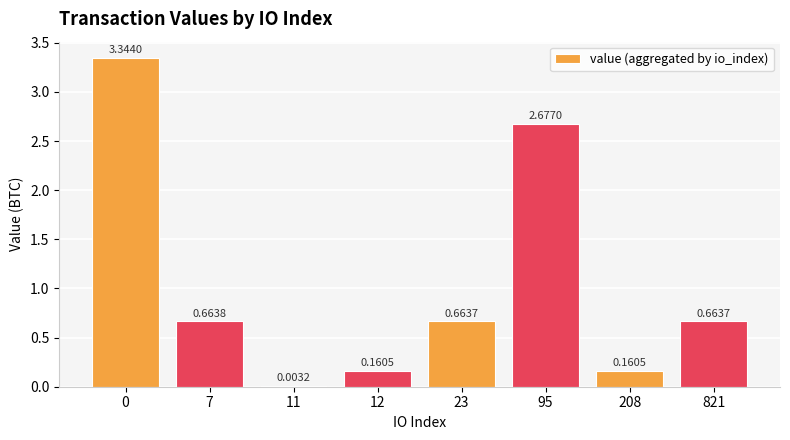

What is the change in value from 0 to 95?

-0.7